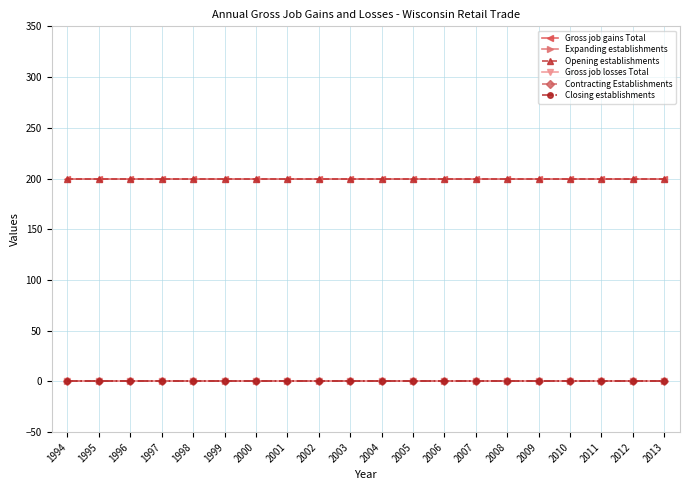

Rank the series at 1999 from lowest to highest value.

Expanding establishments, Gross job losses Total, Contracting Establishments, Closing establishments, Gross job gains Total, Opening establishments